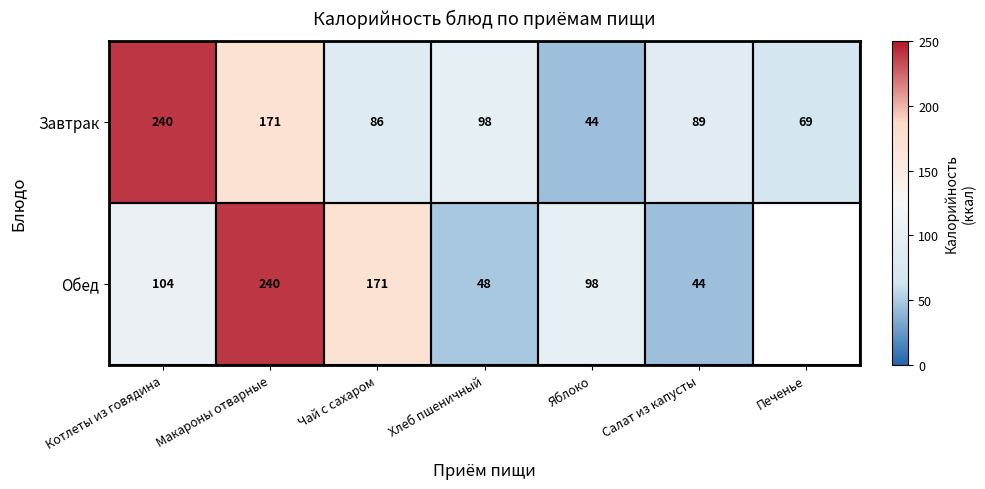

Which has a higher value, Салат из капусты or Яблоко?

Салат из капусты